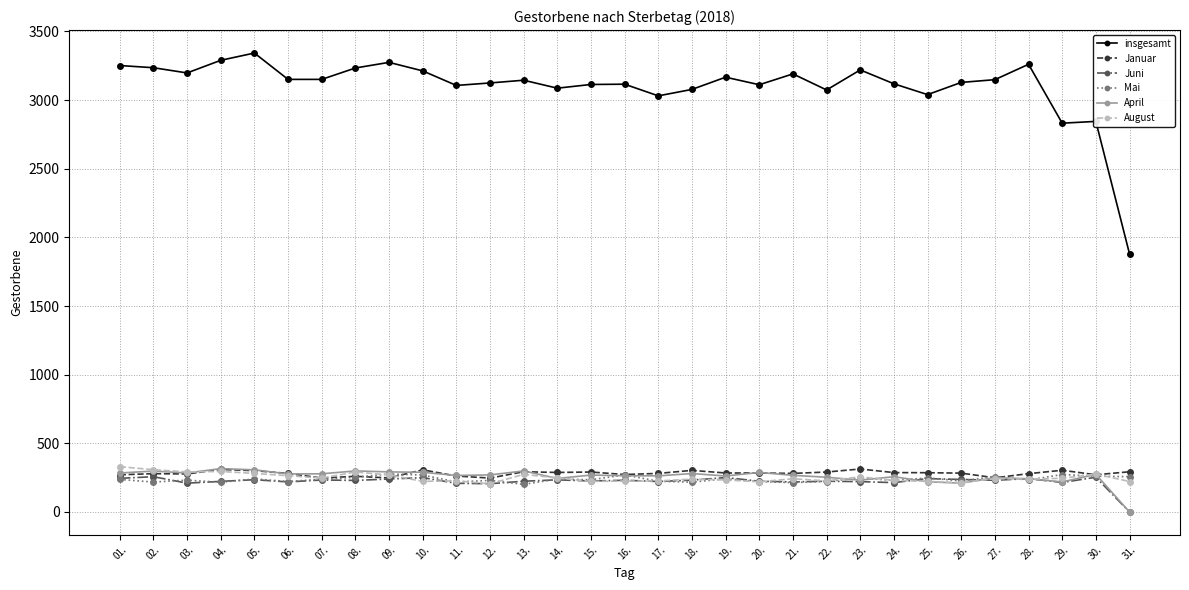

The value of August at 24. is 230. True or false?

True